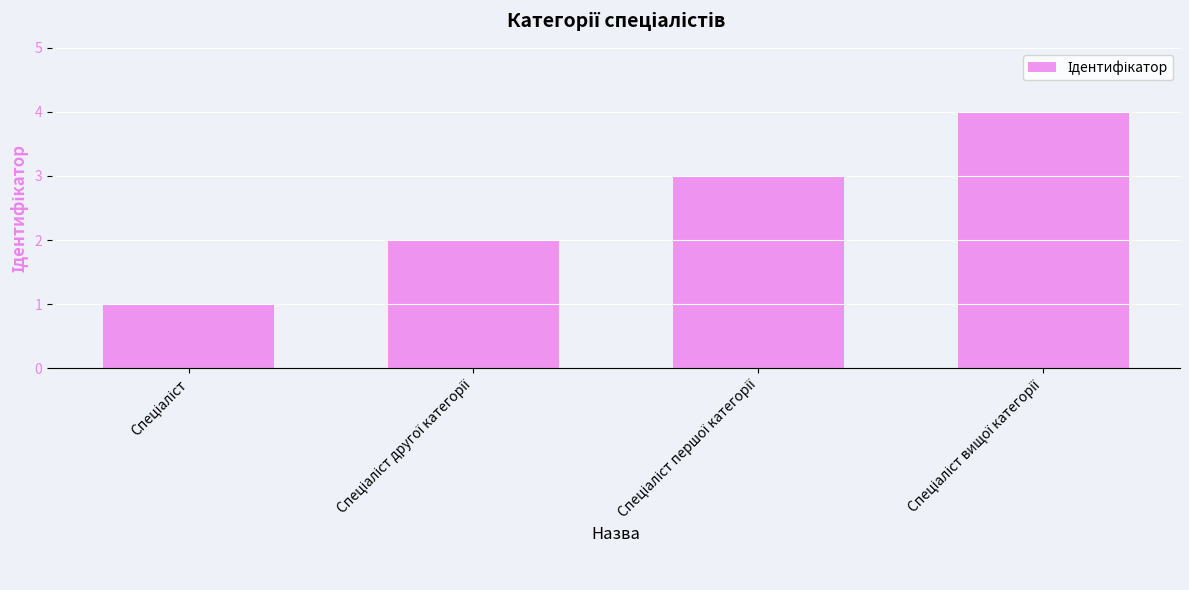

What is the smallest value displayed?

1